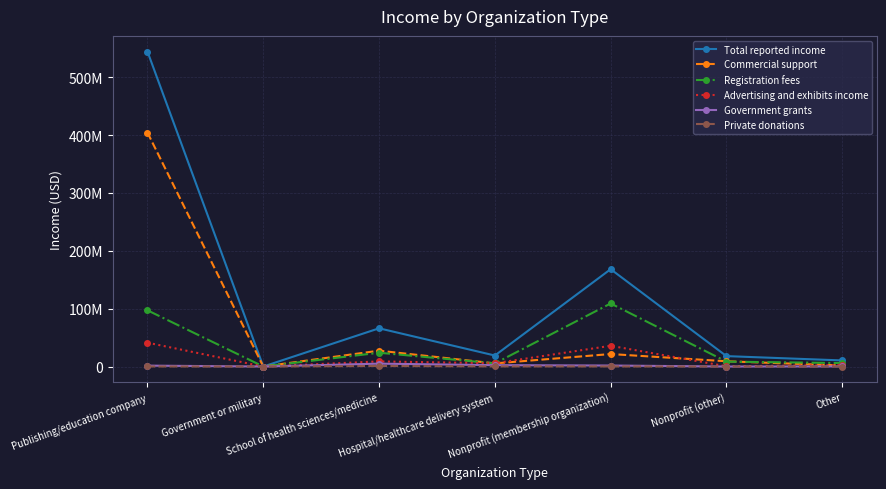

The Private donations series shows 987681.5 at School of health sciences/medicine. True or false?

True